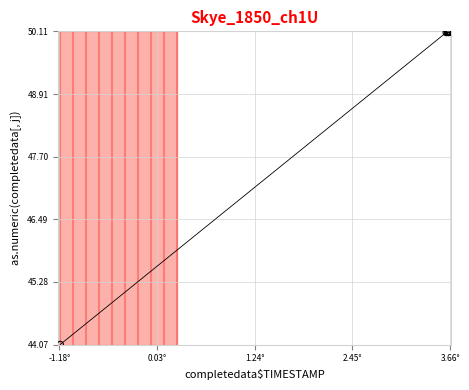

What Y value in the scatter plot is closest to 47?

44.1